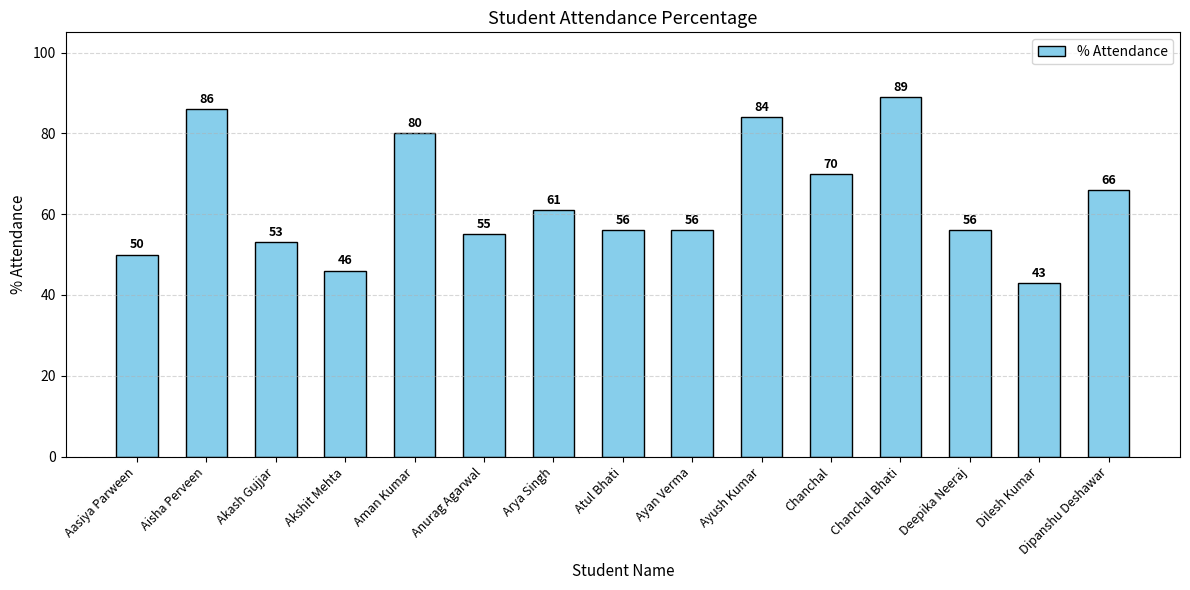

The chart shows a value of 13 at Anurag Agarwal. True or false?

False